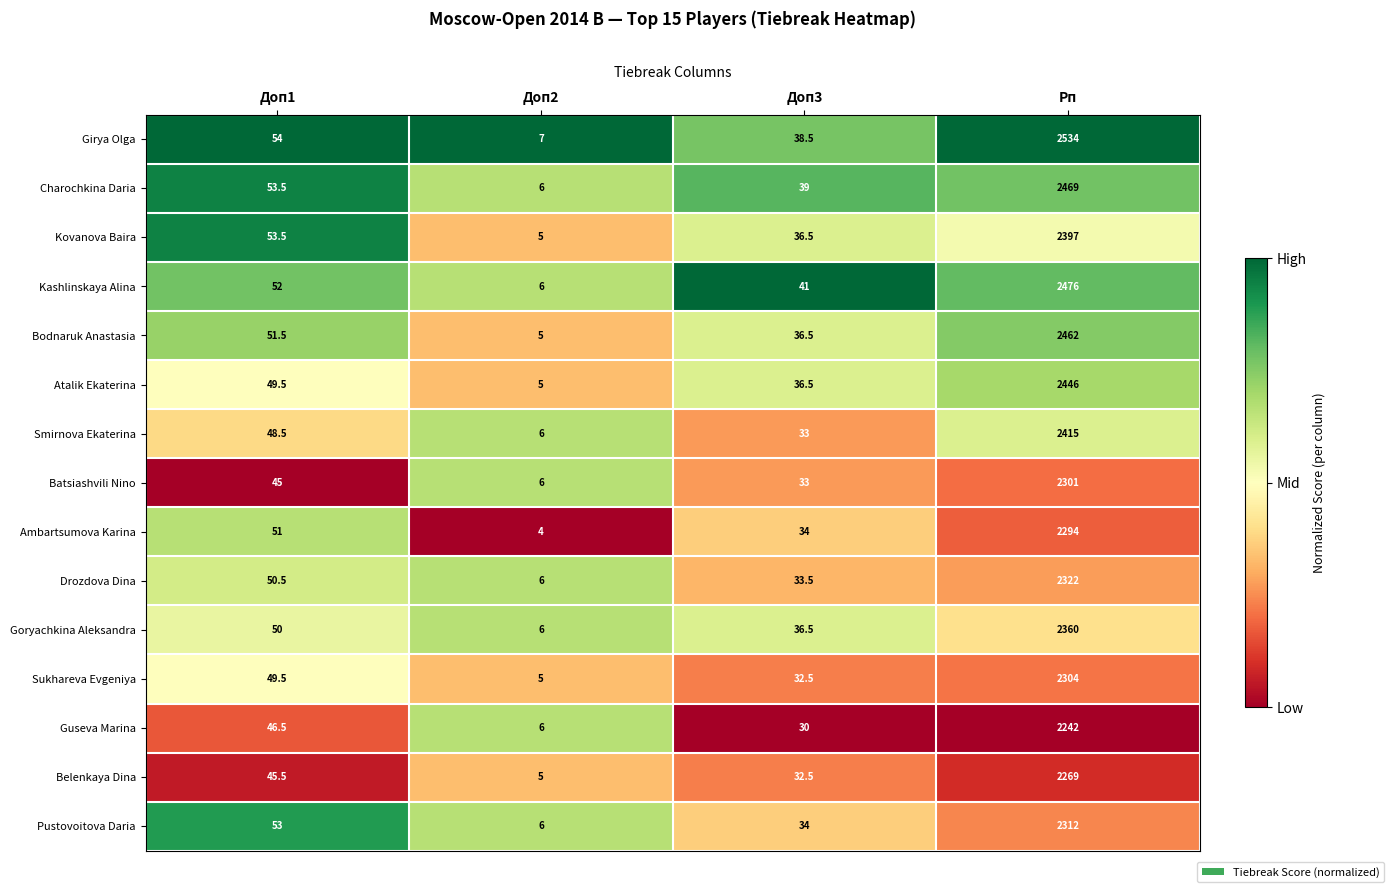

What is the total value across all series at Рп?

35603.0